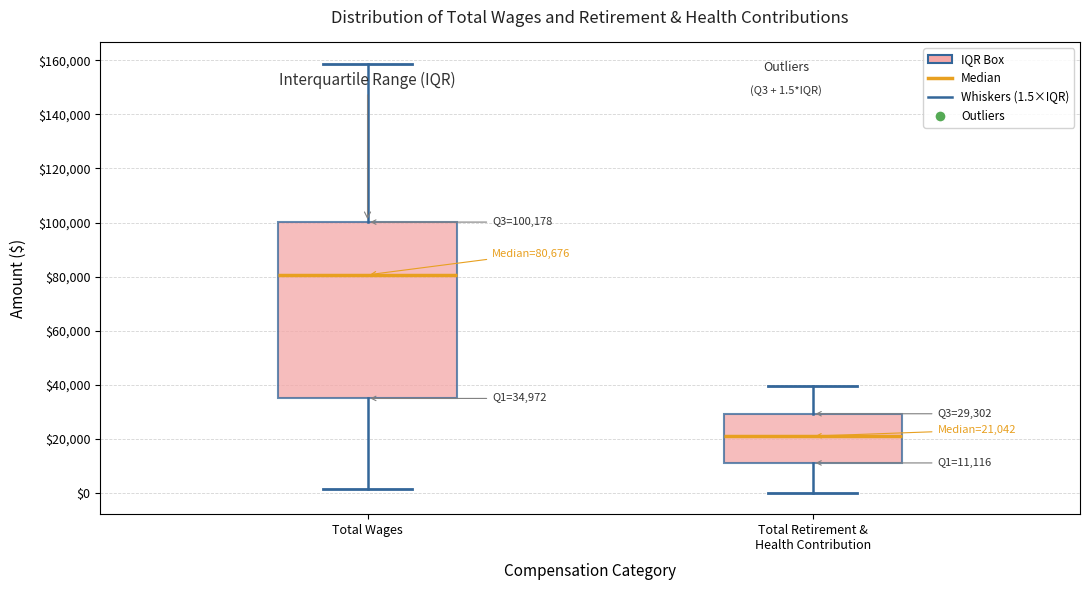

Which box is the tallest, from its lower edge to its upper edge?

Total Wages